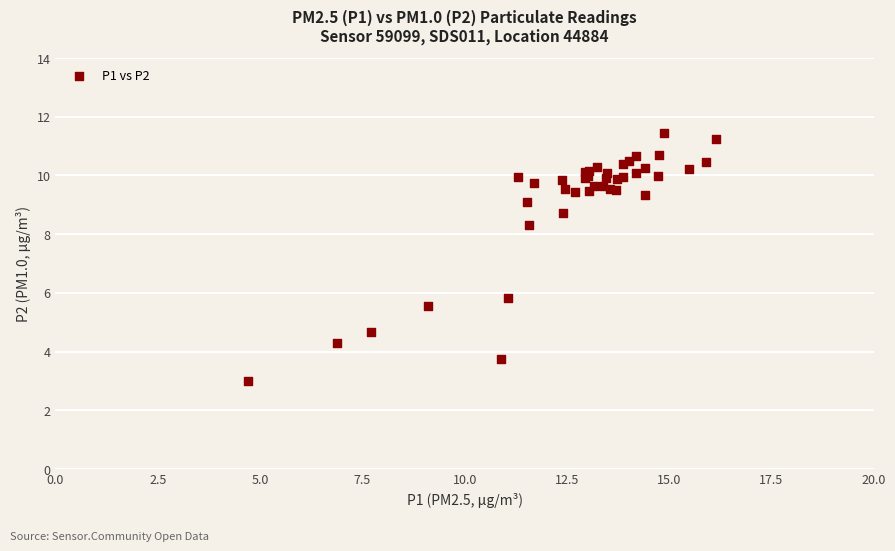

What Y value in the scatter plot is closest to 7?

5.8